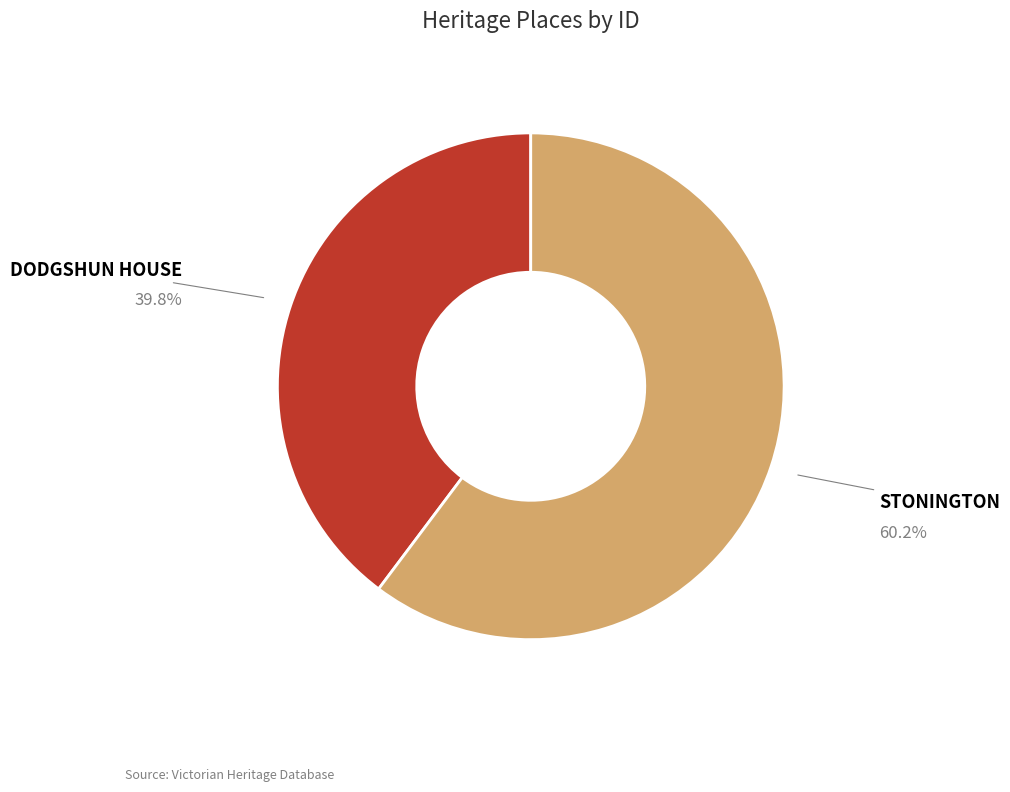

Which slice is the smallest?

DODGSHUN HOUSE